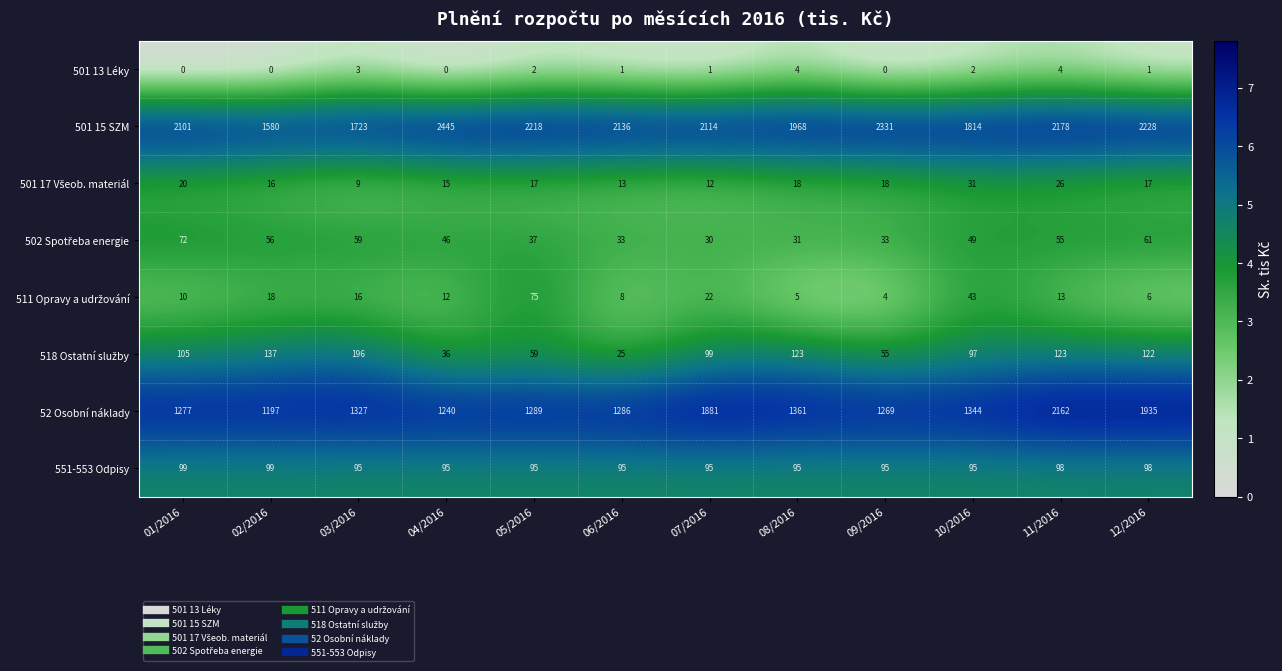

Where is 52 Osobní náklady nearest to the value 1679?

07/2016